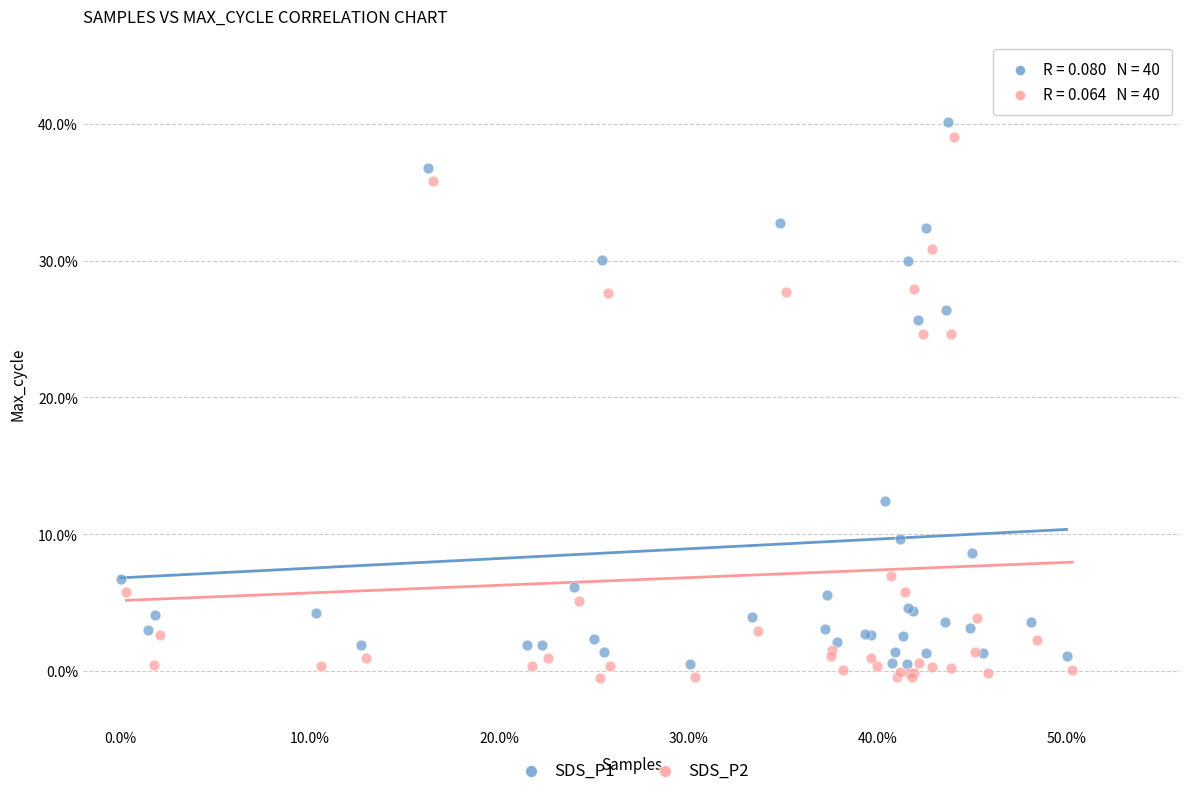

Which series contains the highest Y value?

SDS_P1